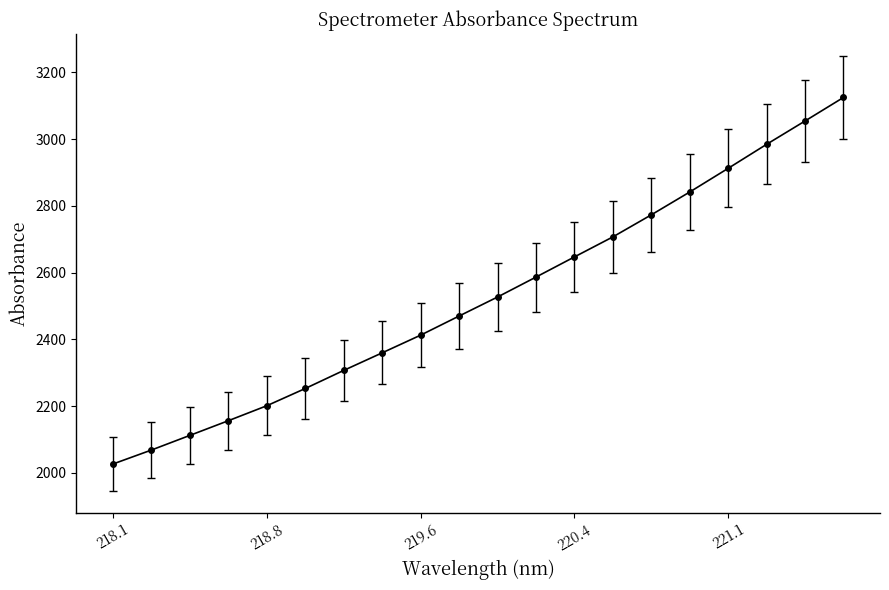

What is the difference between the maximum and minimum values?

1098.0